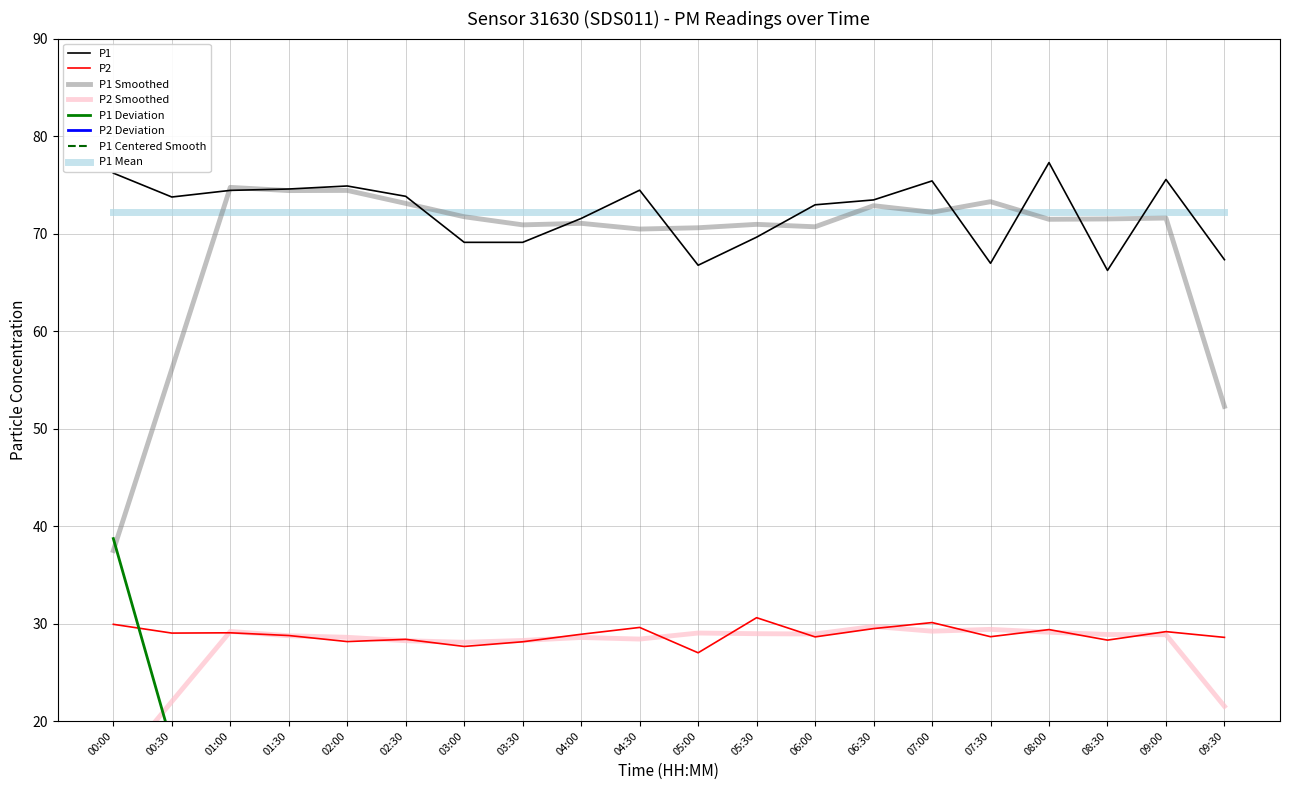

At which category is the sum across all series the highest?

08:00